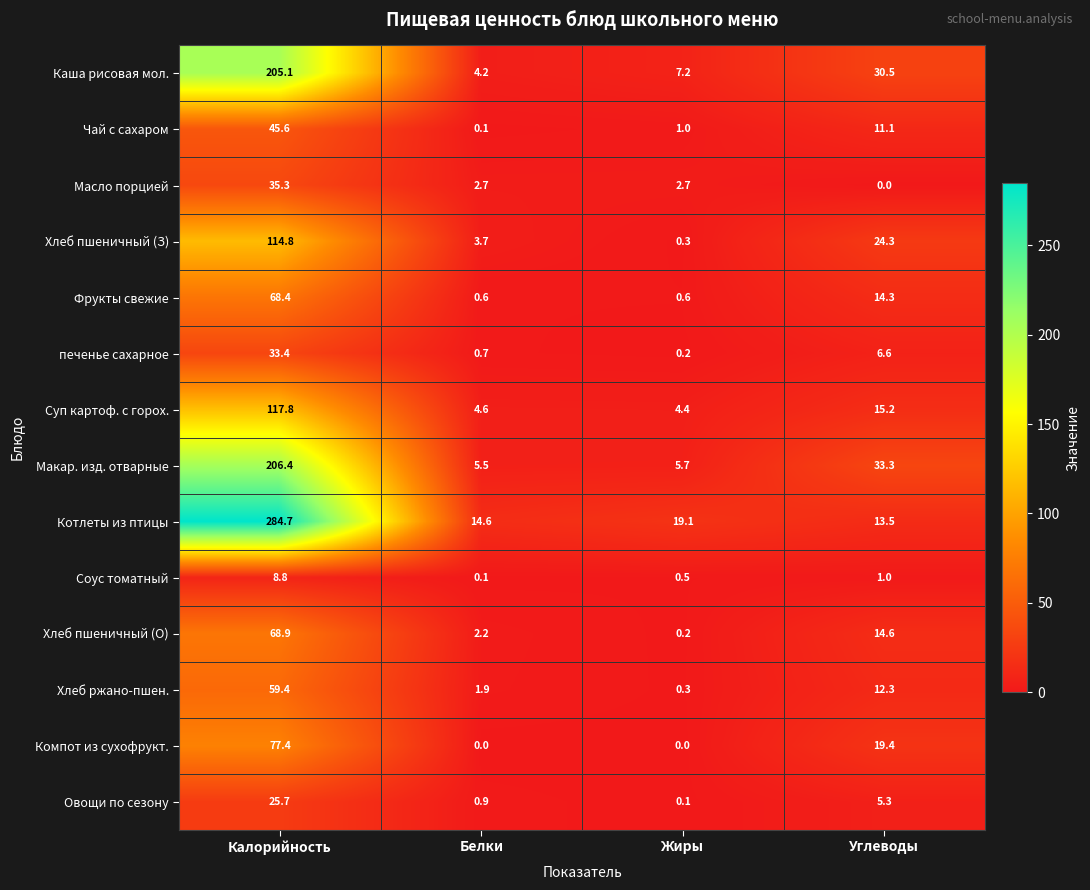

Which series has the largest range (max minus min)?

Котлеты из птицы